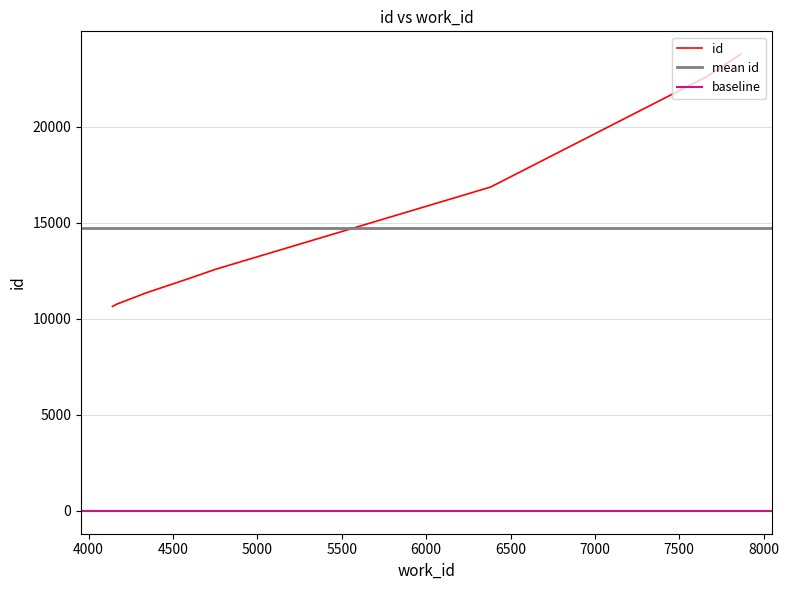

Which has a higher value, 6382 or 4141?

6382